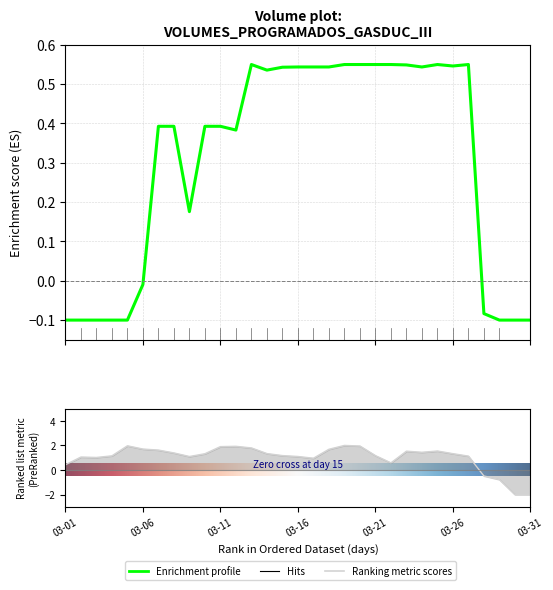

Which category has the highest value across all series?

03-19